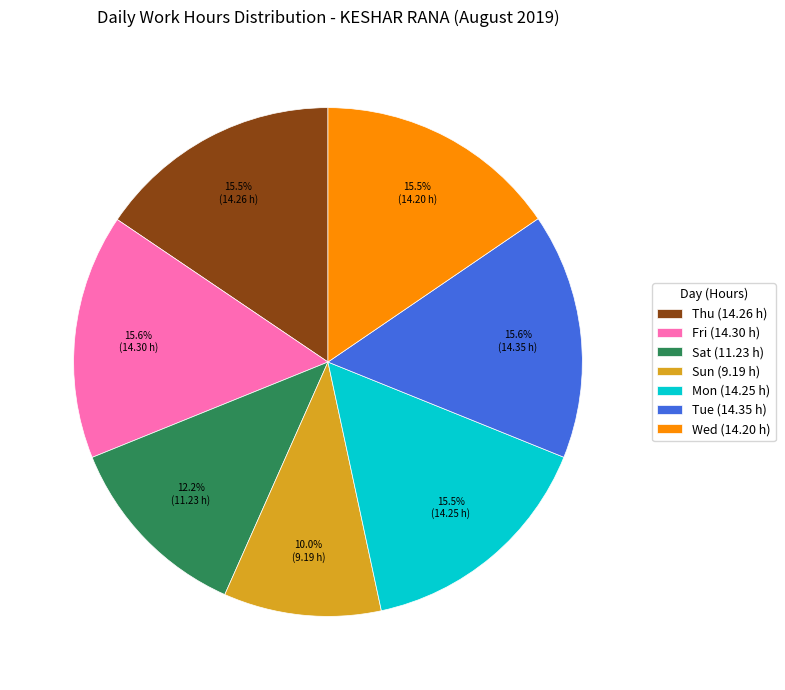

What is the ratio of the value at Mon to the value at Sun?

1.6